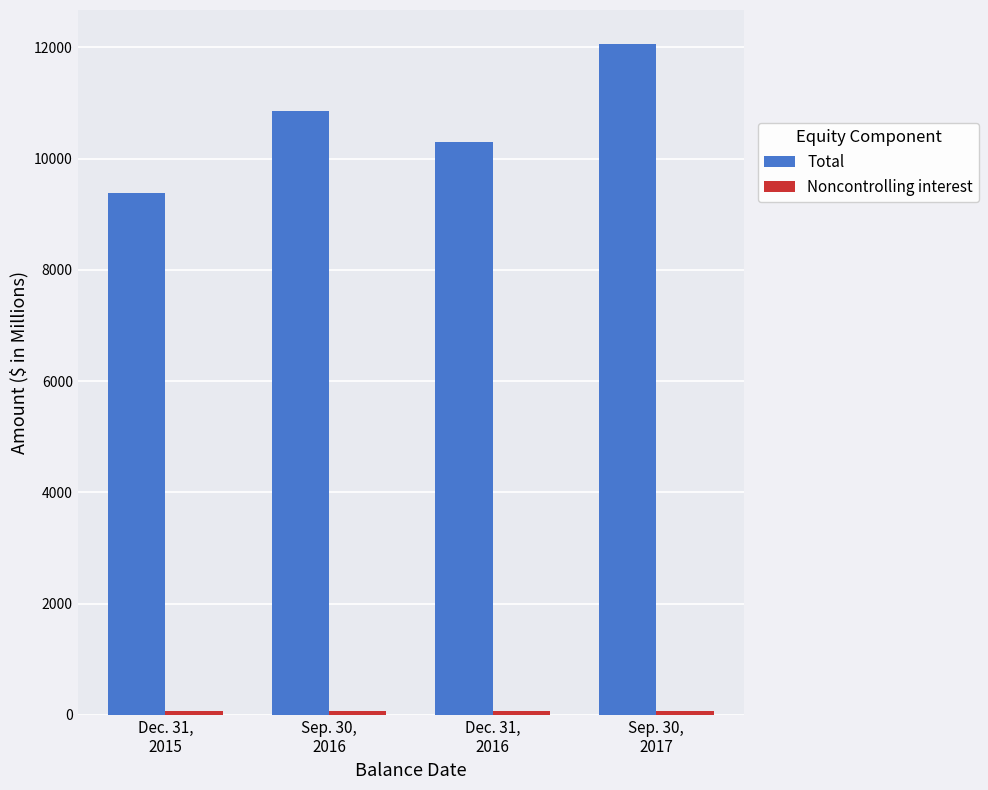

At how many categories does at least one series exceed 781?

4